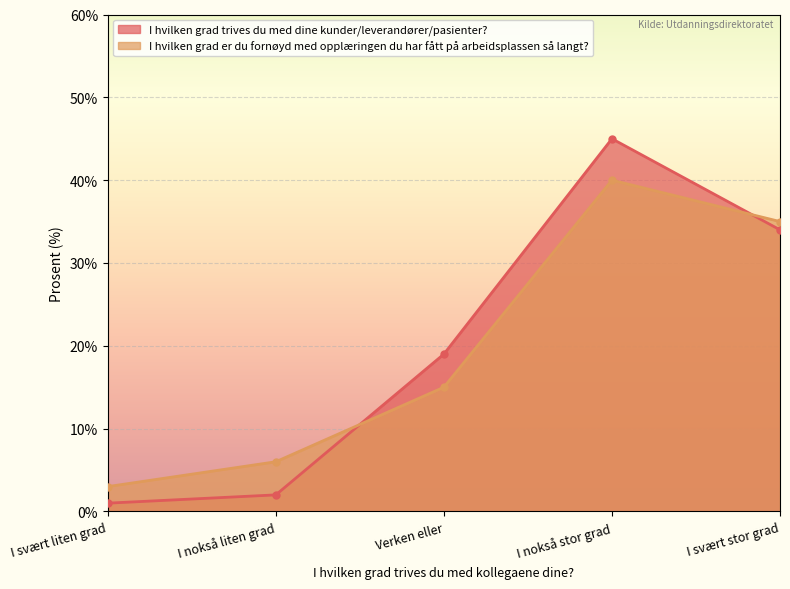

Which series has the largest range (max minus min)?

I hvilken grad trives du med dine kunder/leverandører/pasienter?